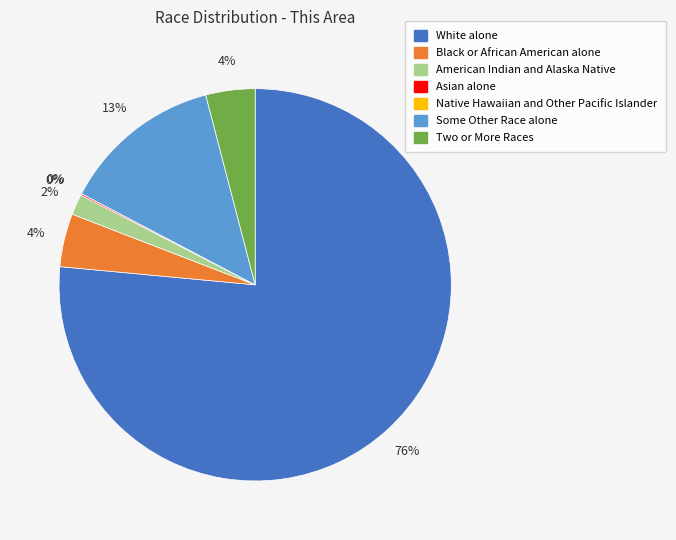

Which category has the biggest portion of the pie?

White alone